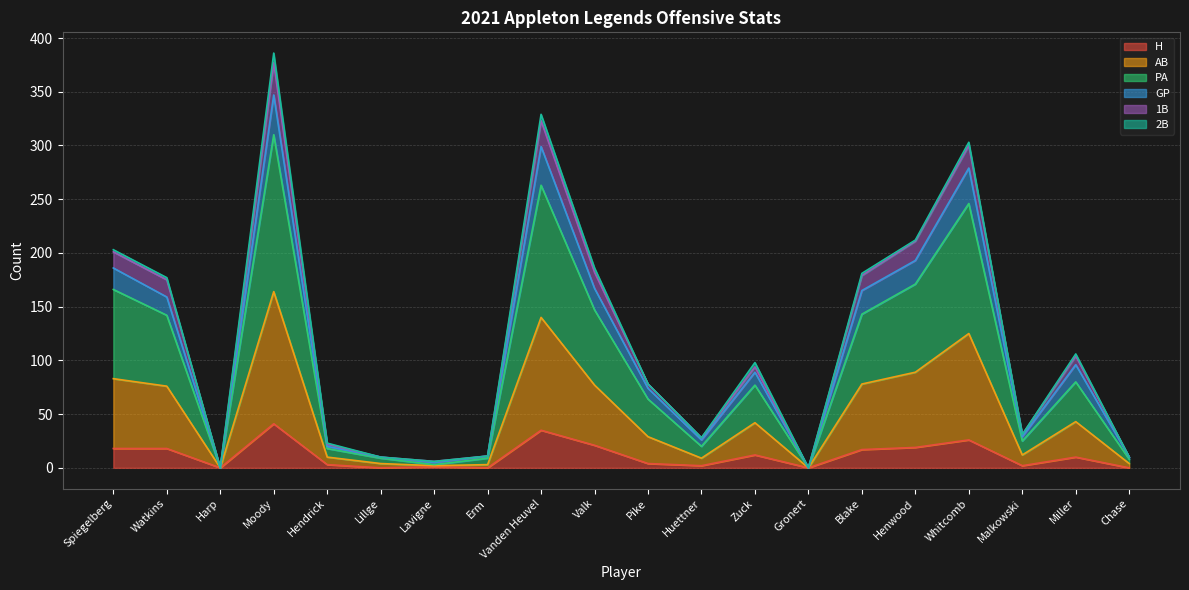

Is the value of AB at Spiegelberg greater than the value of GP at Harp?

Yes